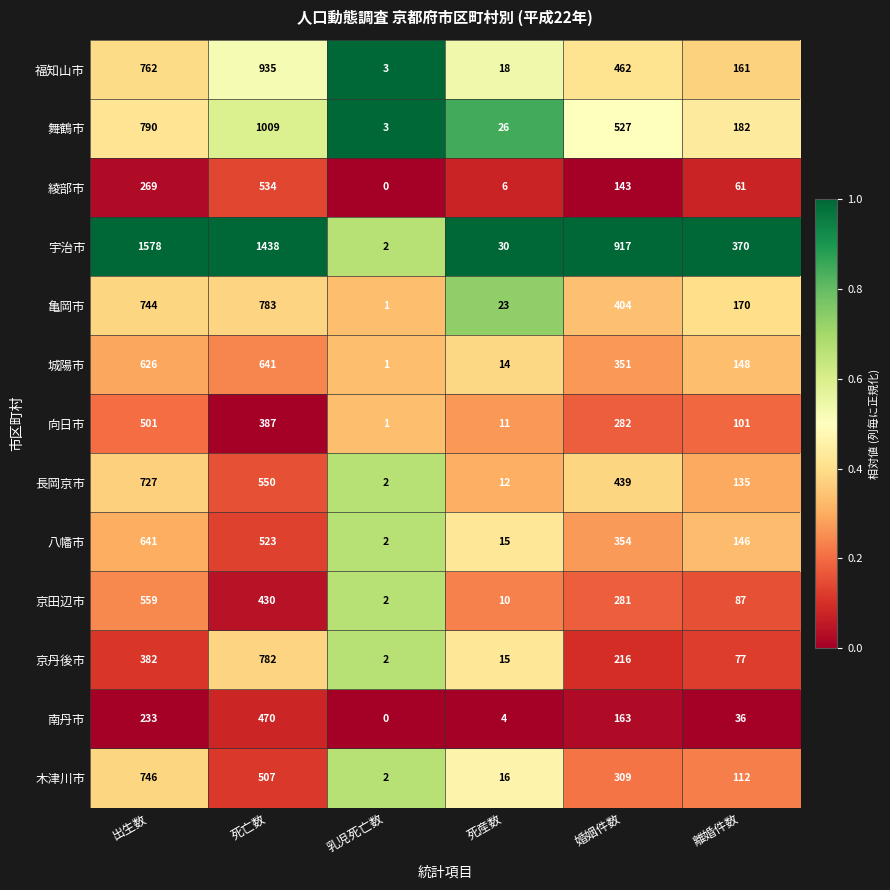

Is it true that 城陽市 equals 1 at 乳児死亡数?

True